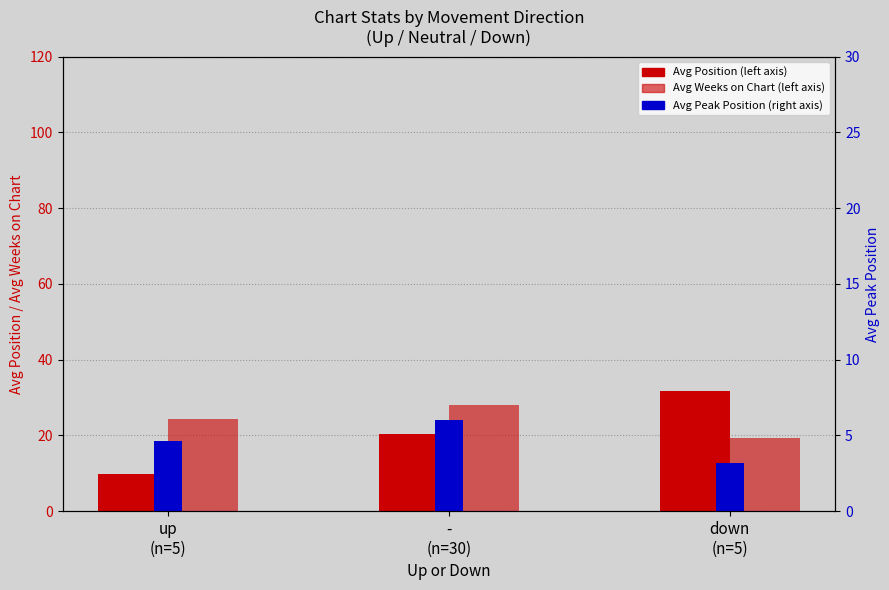

What is the label of the 2nd bar from the right?

-
(n=30)